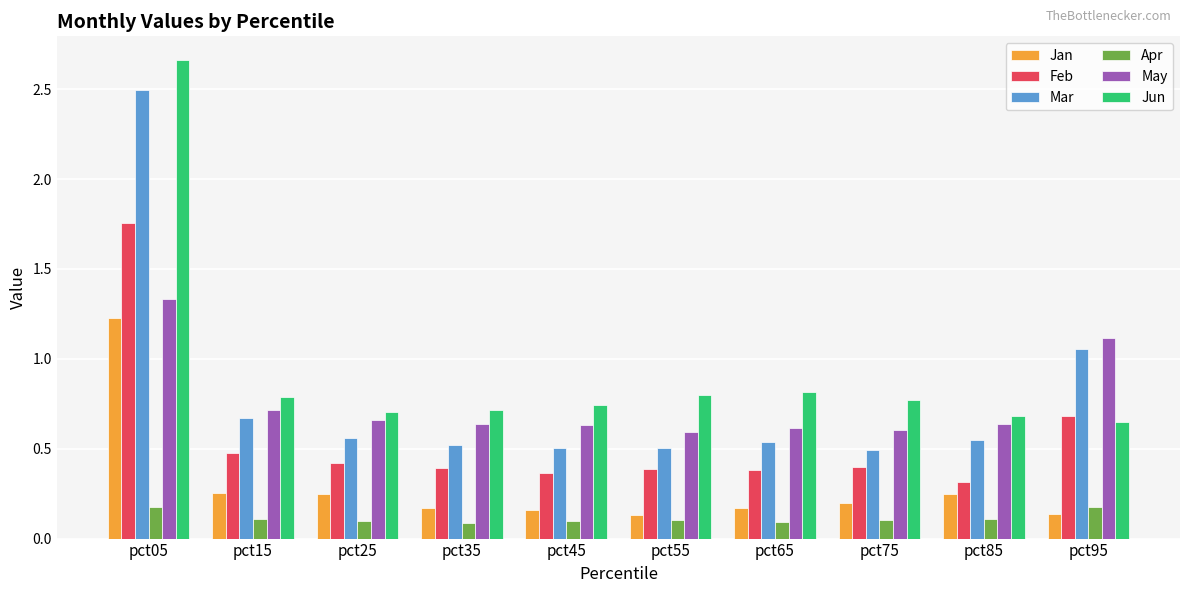

At which category is the sum across all series the highest?

pct05